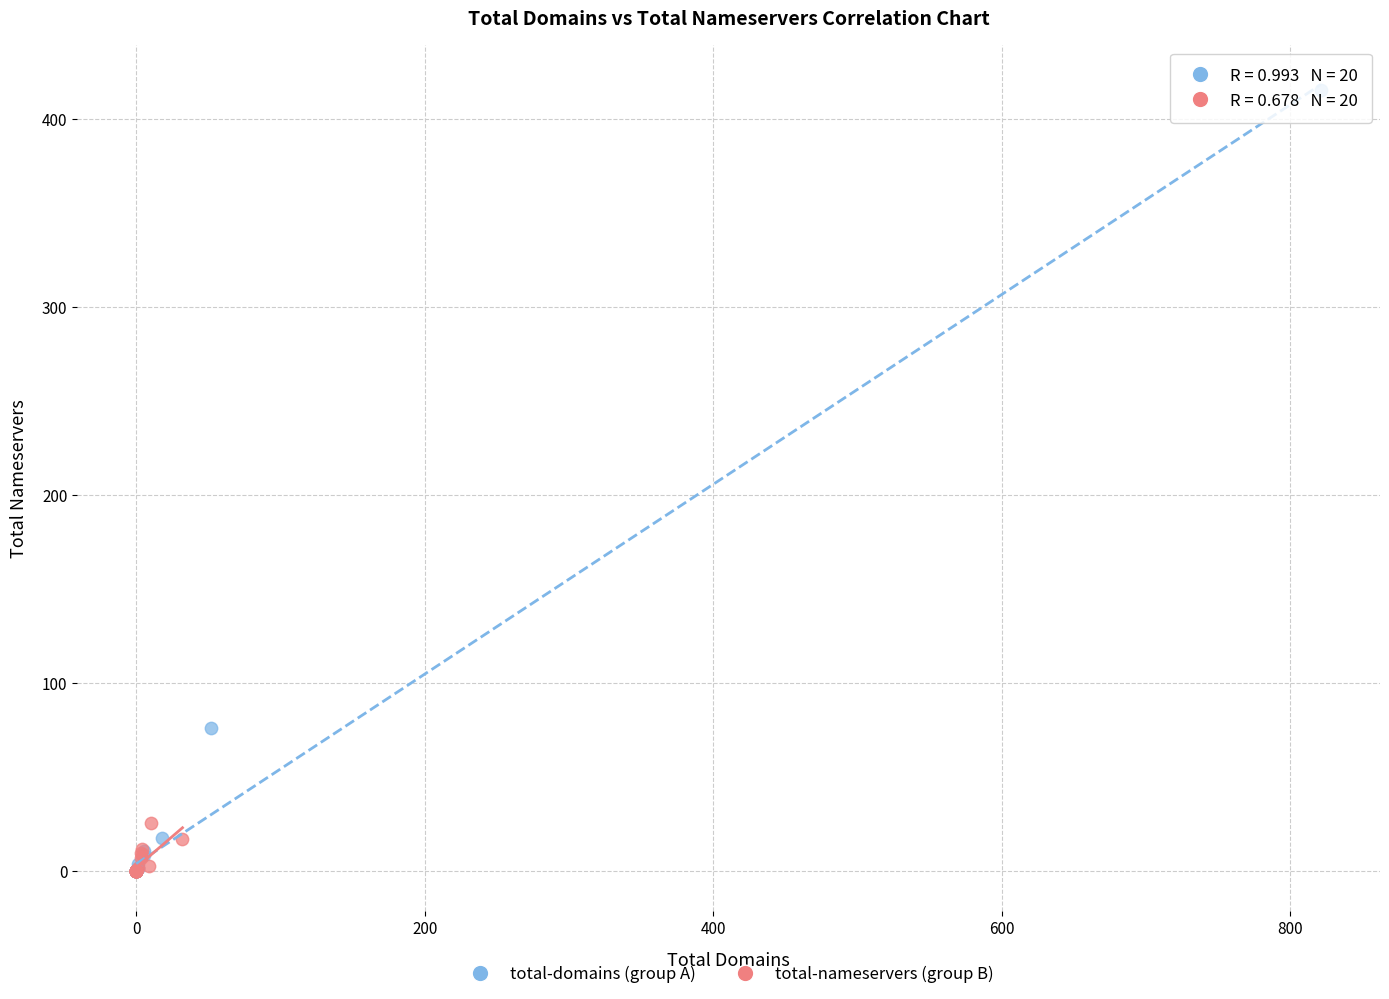

Which series contains the highest Y value?

total-domains (group A)